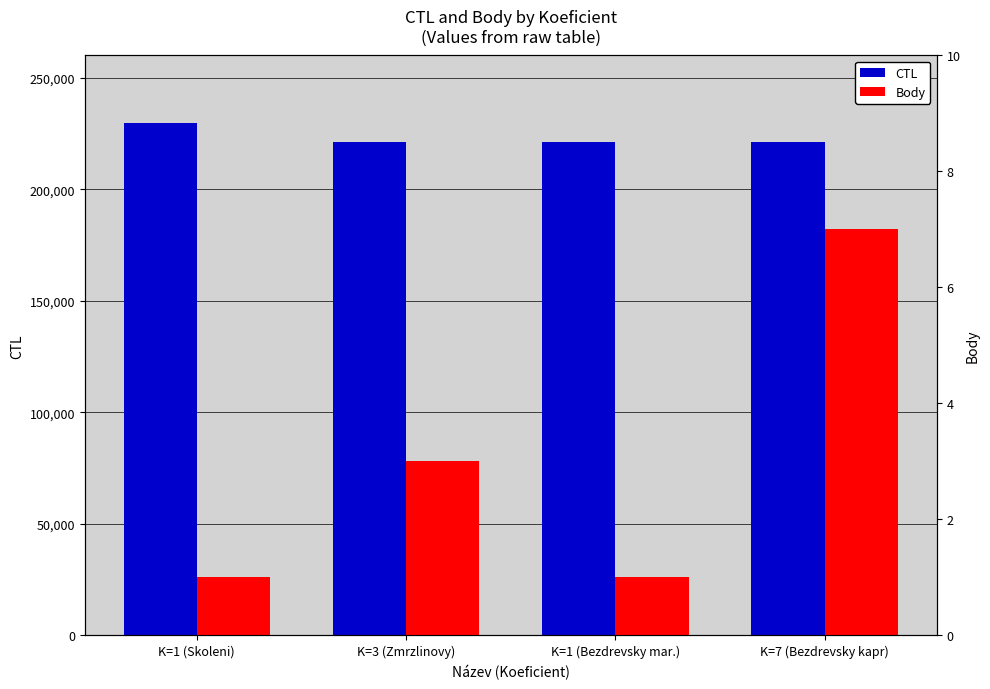

How many groups of bars are there?

4